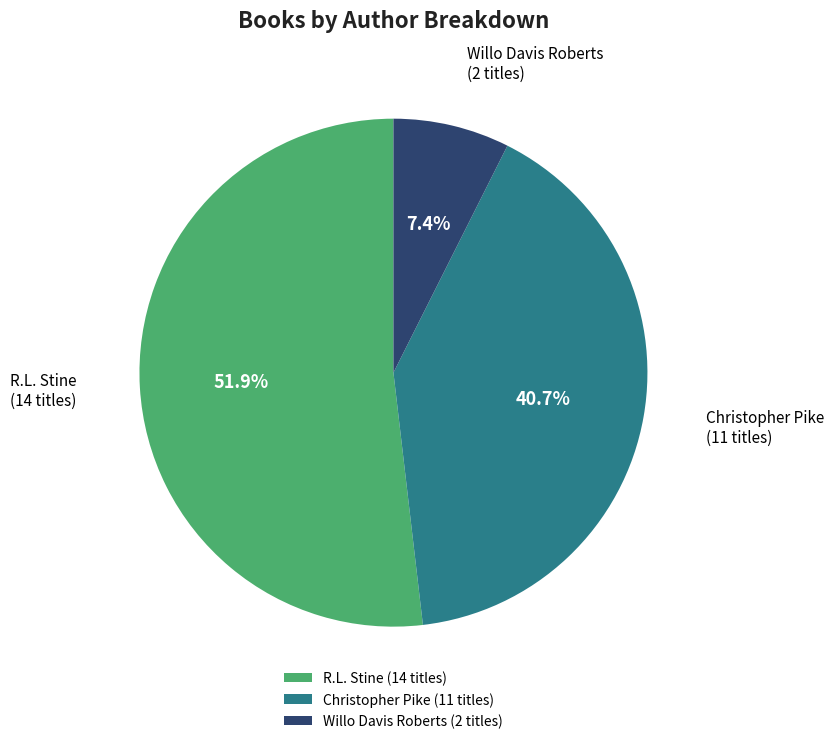

Is there any slice that represents more than half of the pie?

Yes